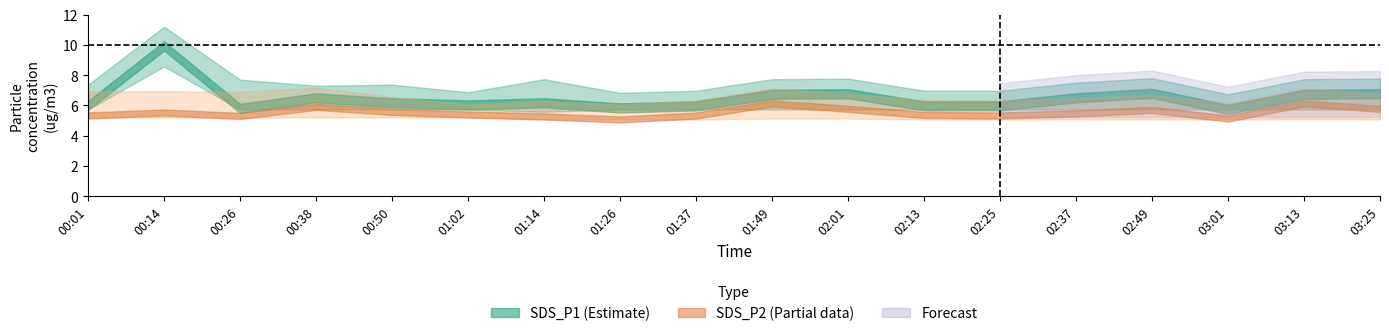

At which category does the chart reach its minimum across all series?

01:26